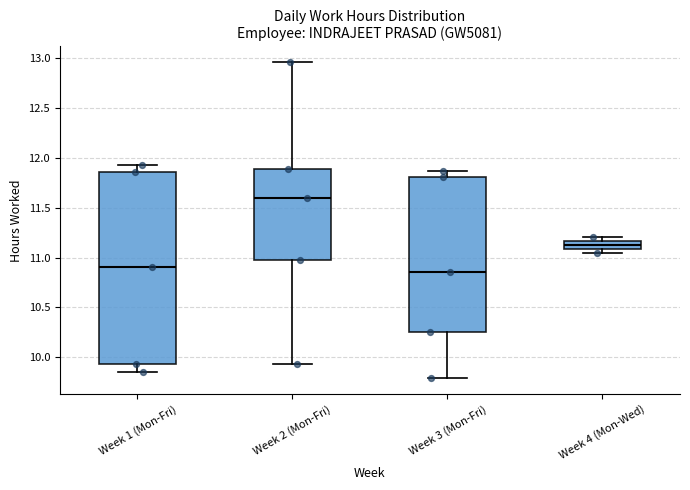

Which box has the highest median line?

Week 2 (Mon-Fri)